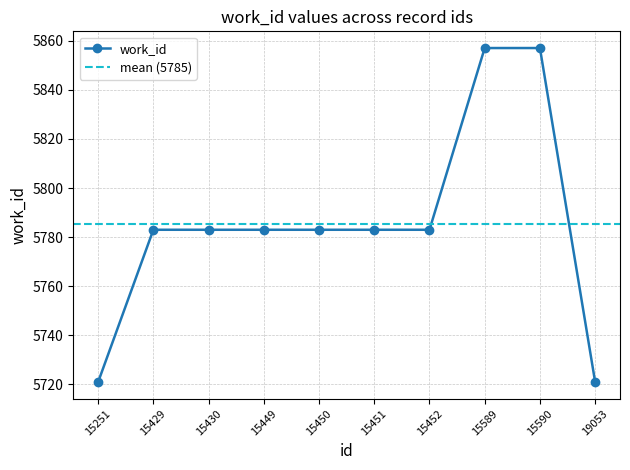

What is the change in value from 15450 to 19053?

-62